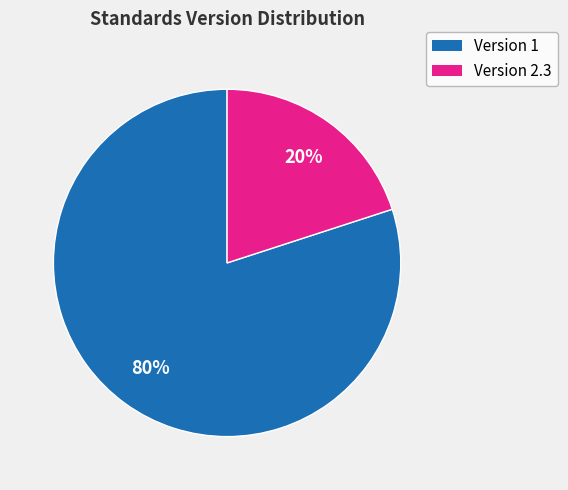

Does any single category account for the majority?

Yes